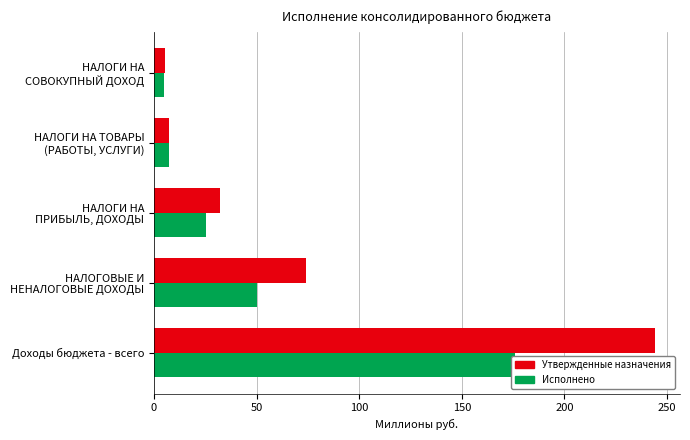

Does the chart contain stacked bars?

No